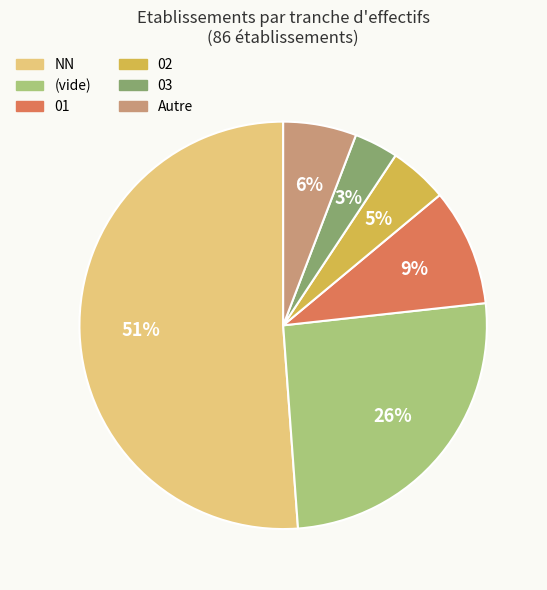

What is the largest slice in the pie chart?

NN